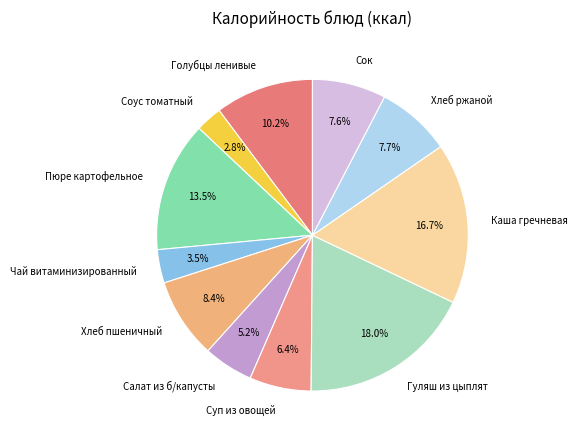

Combined, what portion of the pie is Салат из б/капусты and Голубцы ленивые?

15.4%